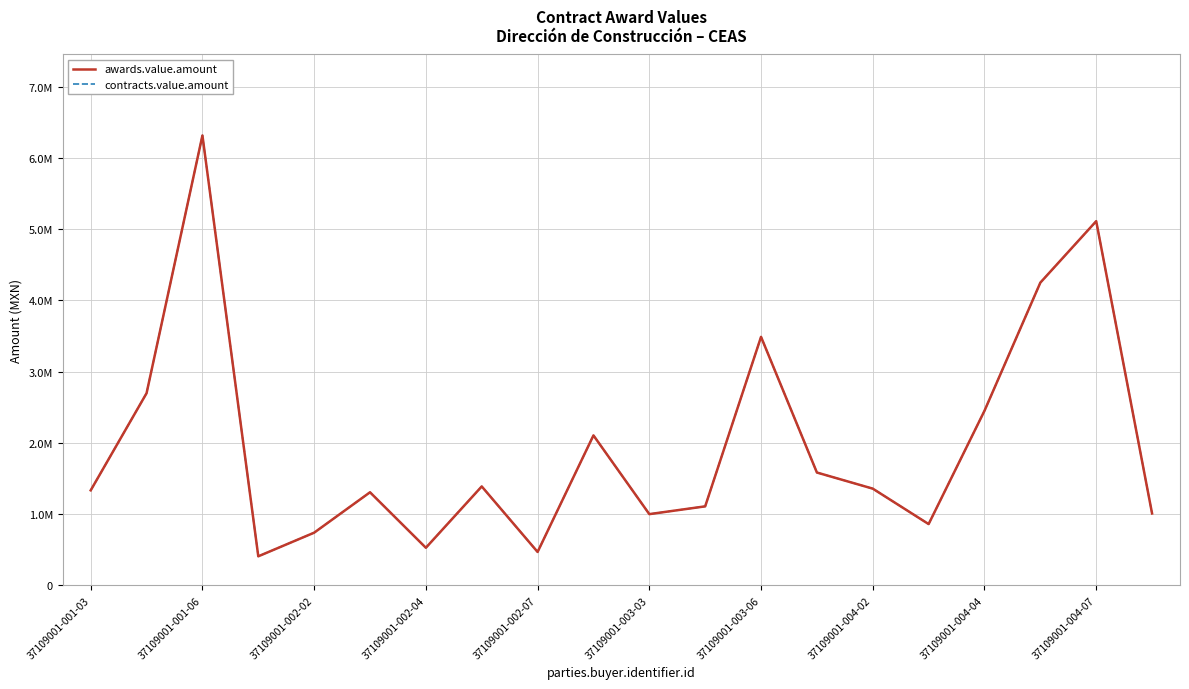

True or false: contracts.value.amount and awards.value.amount cross at least once.

False